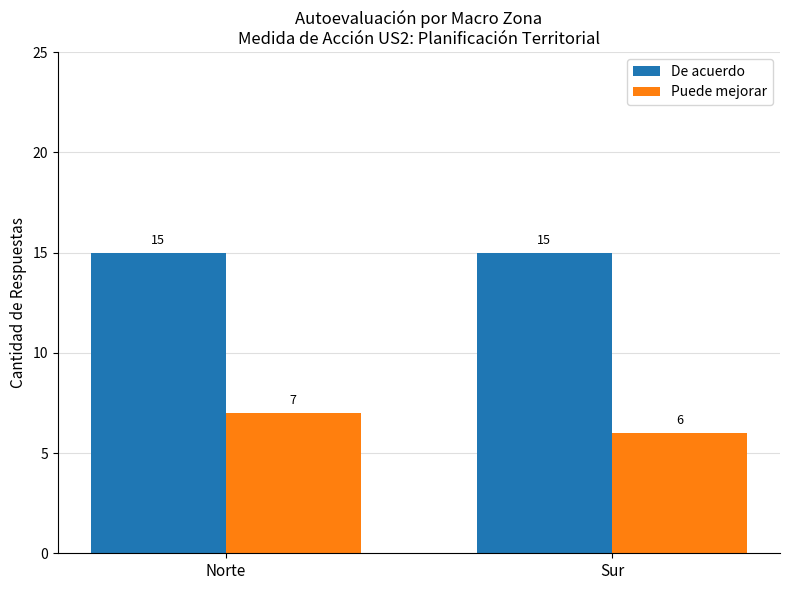

Rank the series by their maximum value, from highest to lowest.

De acuerdo, Puede mejorar